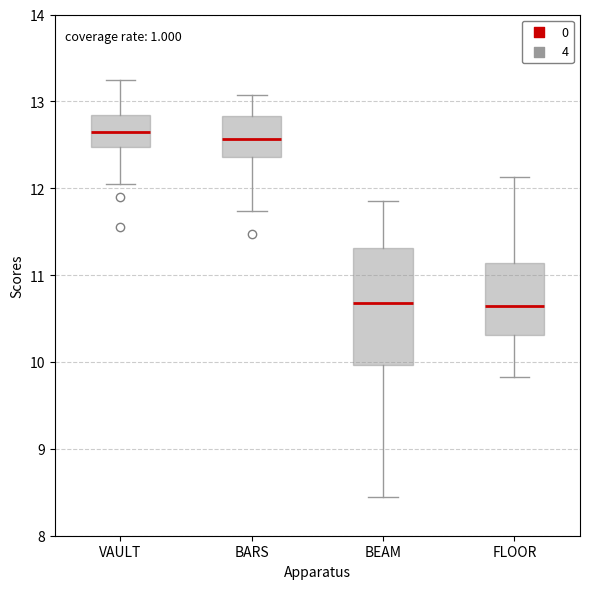

Comparing the boxes themselves (not the whiskers), which one is the tallest?

BEAM